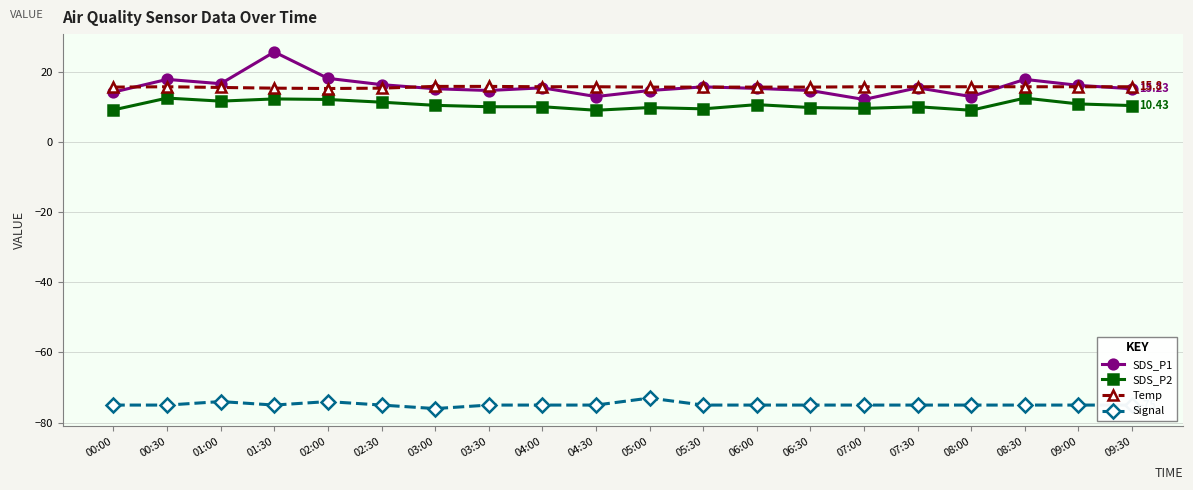

What is the value of the Signal point at the 7th from the left?

-76.0